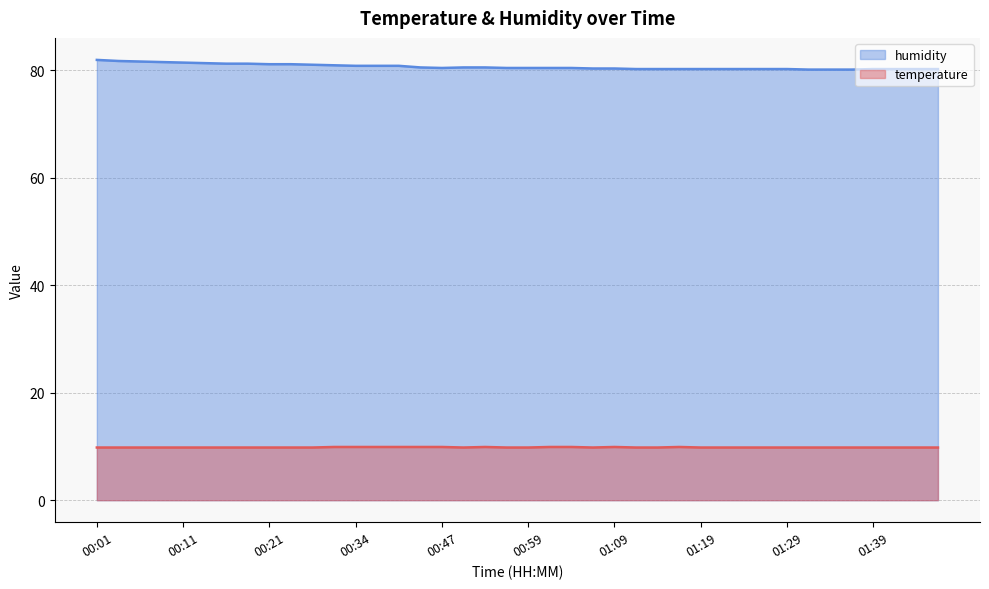

At how many categories does at least one series exceed 50?

40